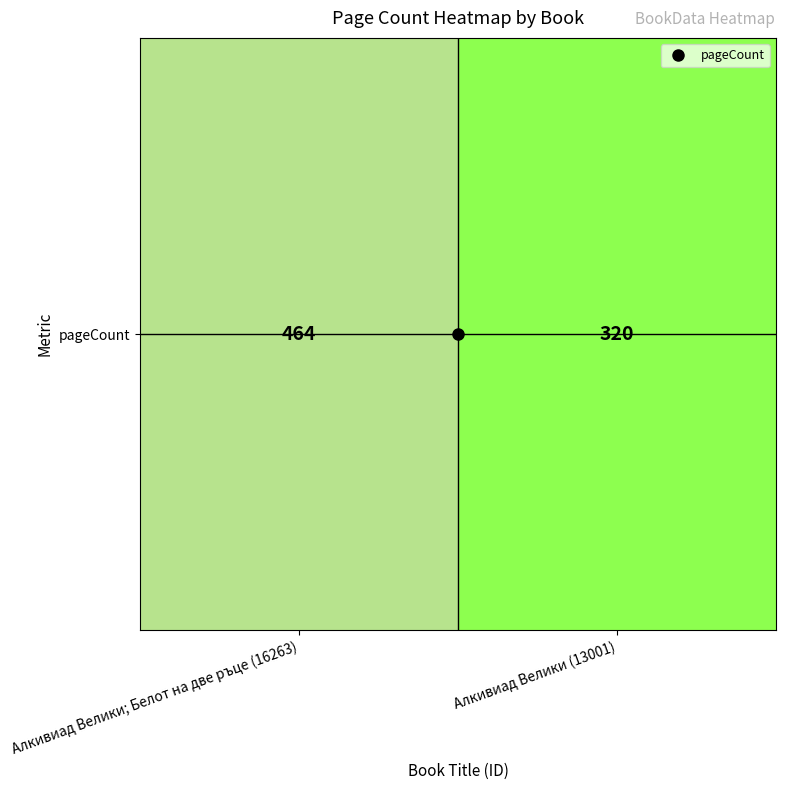

What is the greatest value displayed?

464